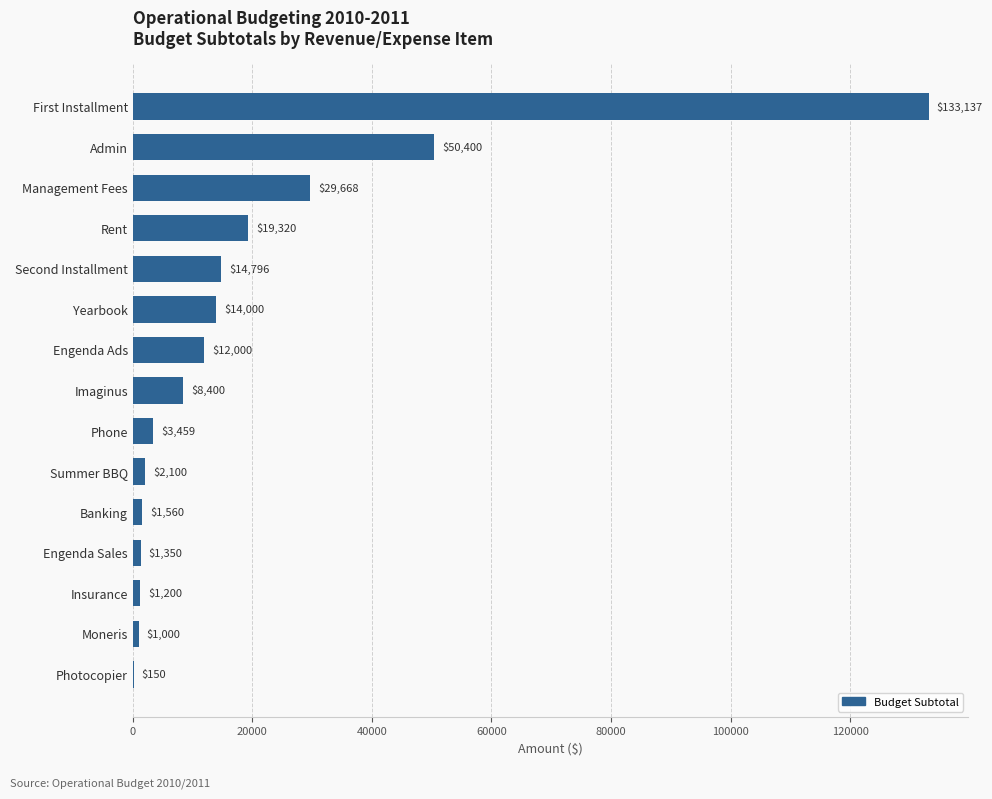

Which has a higher value, Engenda Ads or Engenda Sales?

Engenda Ads